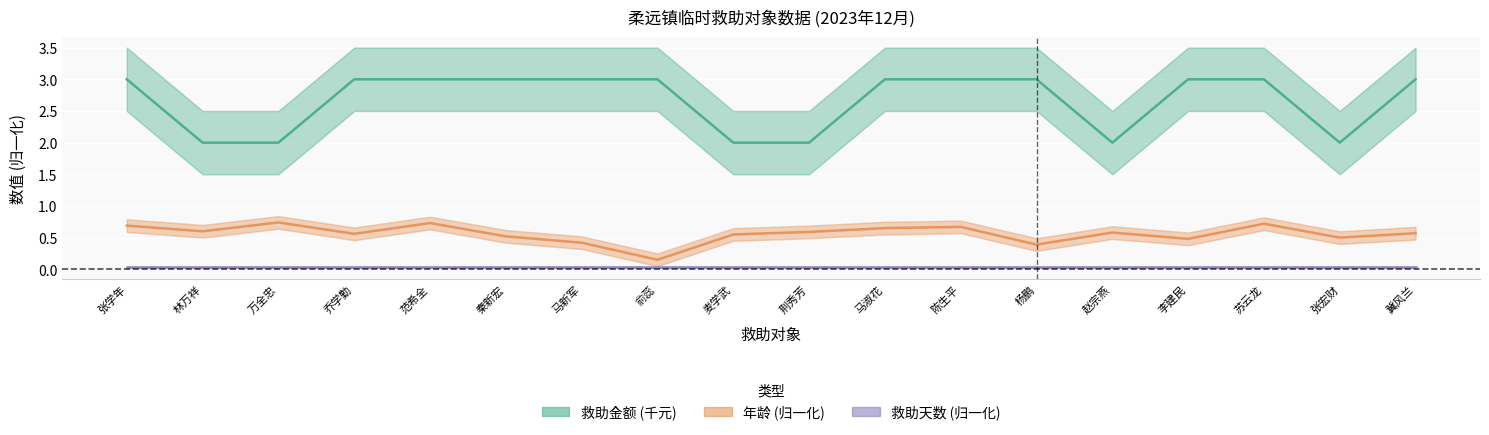

Reading left to right, list all the values displayed in this chart.

救助金额 (千元): 张学年=3.0	林万祥=2.0	万全忠=2.0	乔学勤=3.0	范希全=3.0	秦新宏=3.0	马新军=3.0	俞蕊=3.0	麦学武=2.0	荆秀芳=2.0	马淑花=3.0	陈生平=3.0	杨鹏=3.0	赵宗燕=2.0	李建民=3.0	苏云龙=3.0	张宏财=2.0	冀风兰=3.0
年龄 (归一化): 张学年=0.7	林万祥=0.6	万全忠=0.7	乔学勤=0.6	范希全=0.7	秦新宏=0.5	马新军=0.4	俞蕊=0.1	麦学武=0.6	荆秀芳=0.6	马淑花=0.7	陈生平=0.7	杨鹏=0.4	赵宗燕=0.6	李建民=0.5	苏云龙=0.7	张宏财=0.5	冀风兰=0.6
救助天数 (归一化): 张学年=0.0	林万祥=0.0	万全忠=0.0	乔学勤=0.0	范希全=0.0	秦新宏=0.0	马新军=0.0	俞蕊=0.0	麦学武=0.0	荆秀芳=0.0	马淑花=0.0	陈生平=0.0	杨鹏=0.0	赵宗燕=0.0	李建民=0.0	苏云龙=0.0	张宏财=0.0	冀风兰=0.0